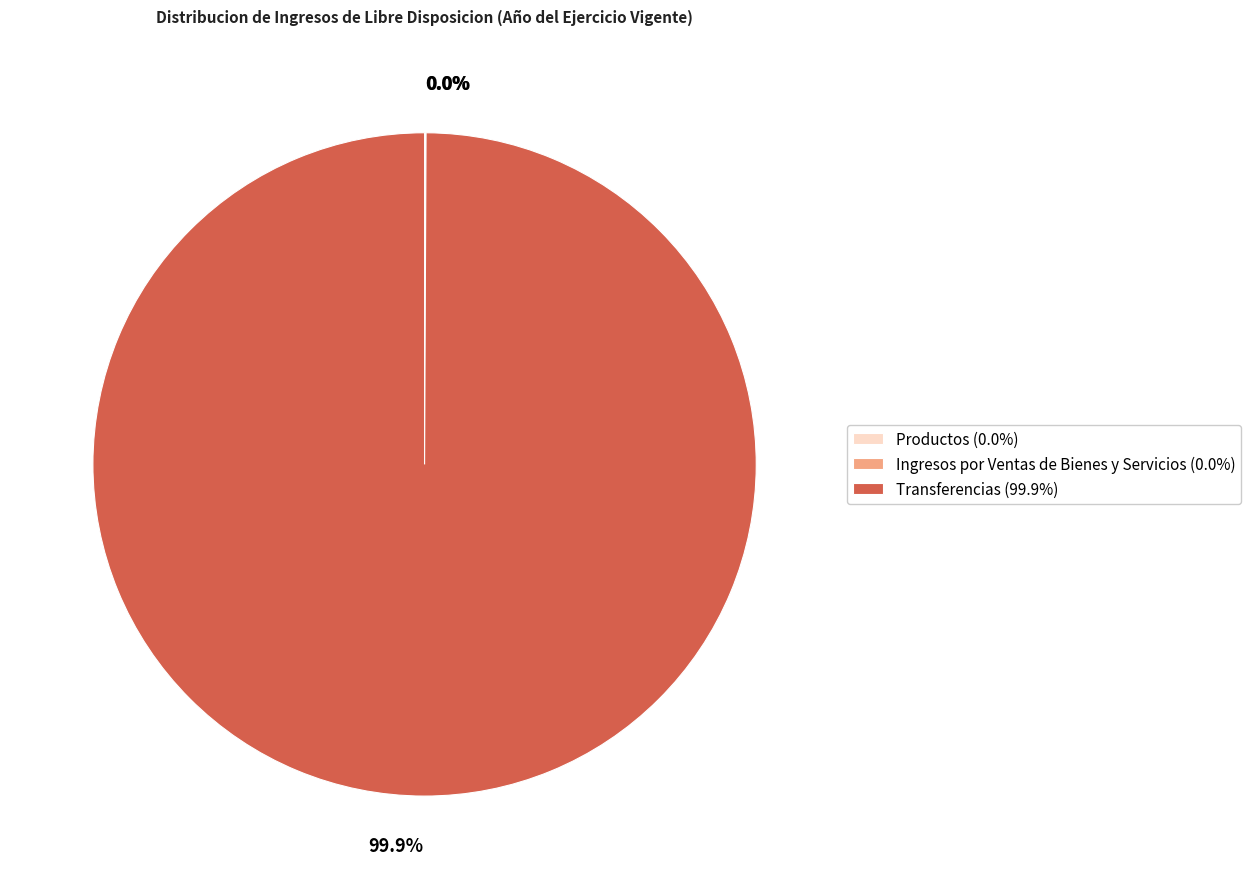

Is there any slice that represents more than half of the pie?

Yes